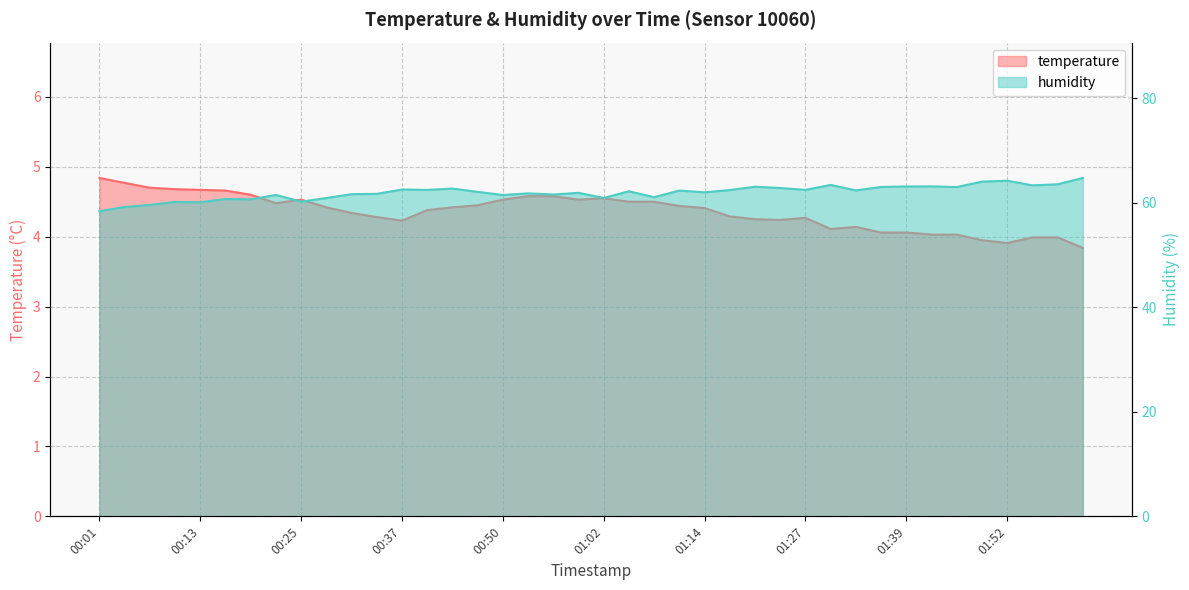

What are all the series names shown in the legend?

temperature, humidity